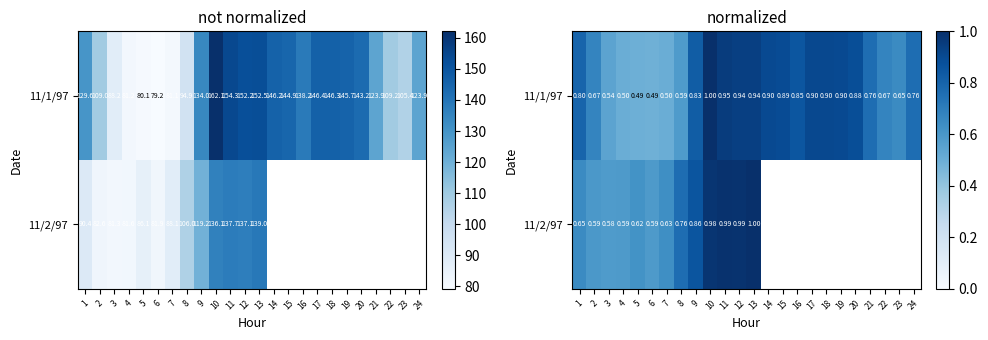

What is the highest value of the 11/1/97 series?

1.0